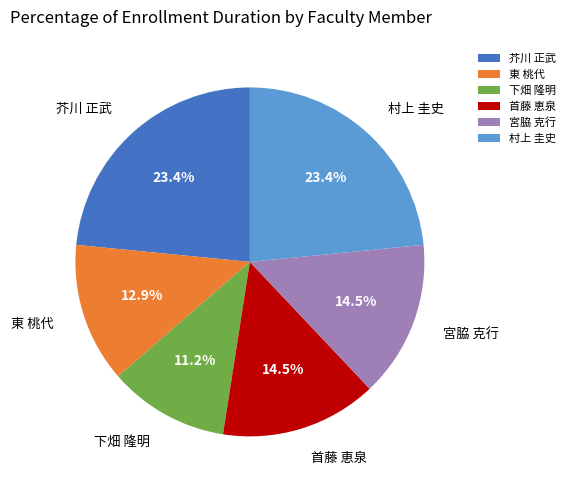

To the nearest percent, what is the combined percentage of 下畑 隆明 and 首藤 恵泉?

26%